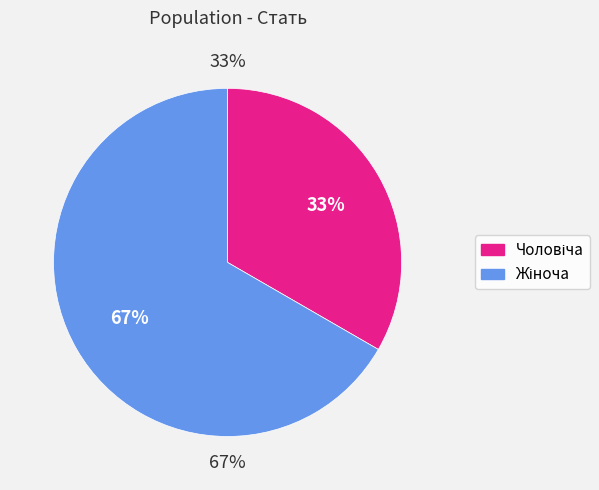

To the nearest percent, what portion does Чоловіча represent?

33%